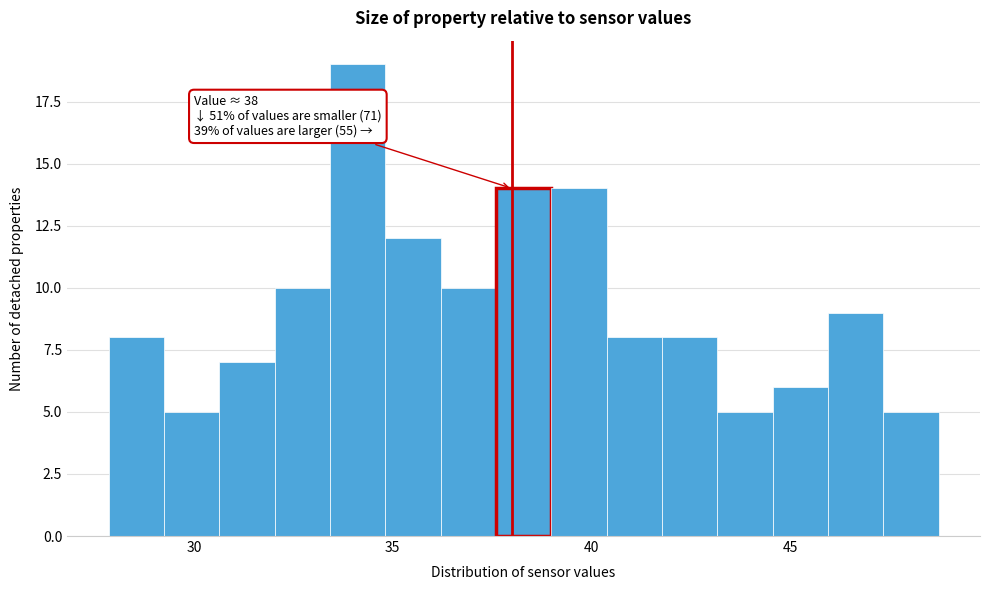

Around what value on the x-axis is the tallest bar? Give the approximate position of its centre, as read against the axis.

34.0